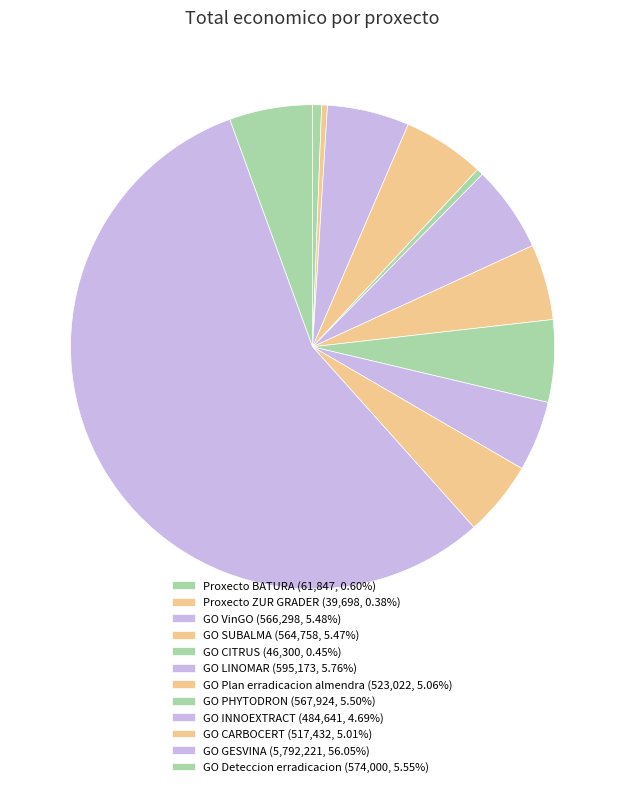

What is the majority slice?

GO GESVINA